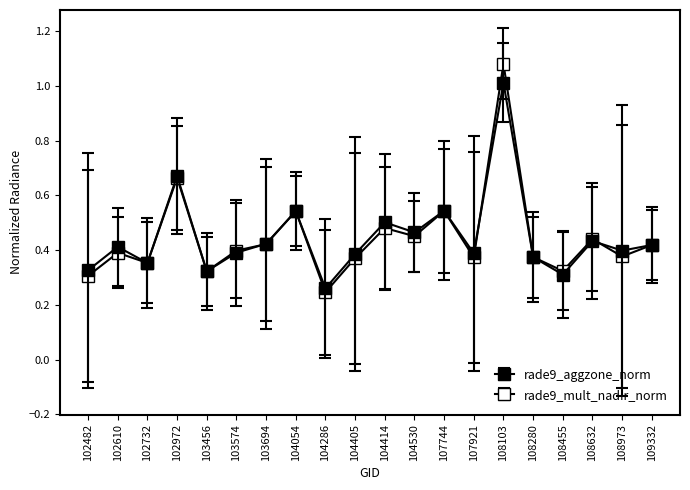

True or false: rade9_mult_nadir_norm has a value of 0.5 at 108455.

False